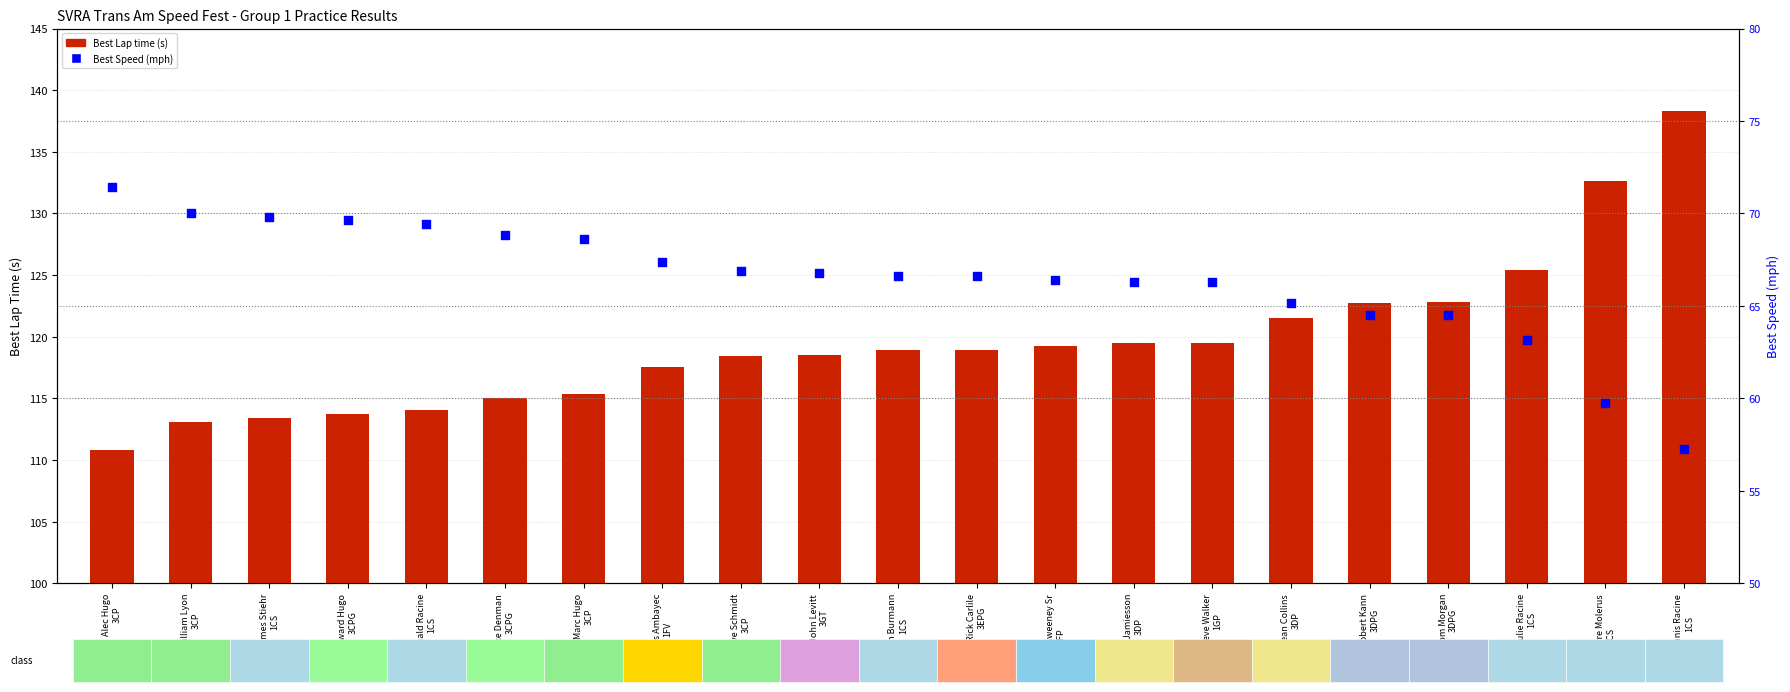

At how many categories does at least one series exceed 131?

2